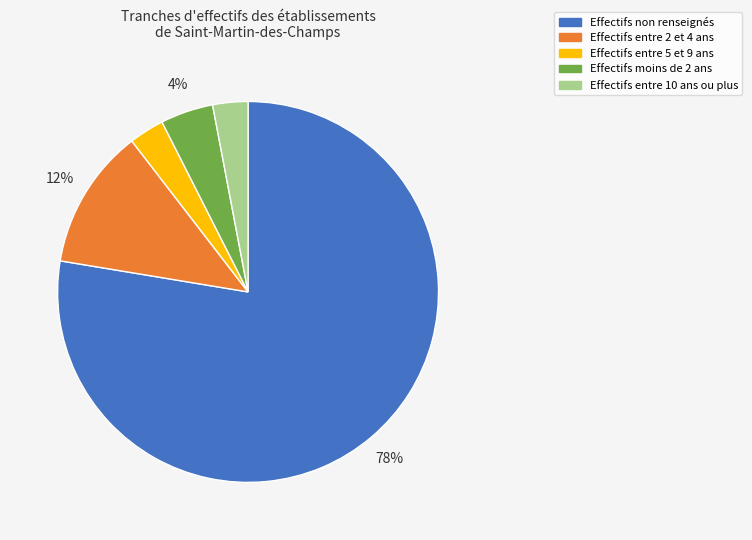

What is the largest slice in the pie chart?

Effectifs non renseignés